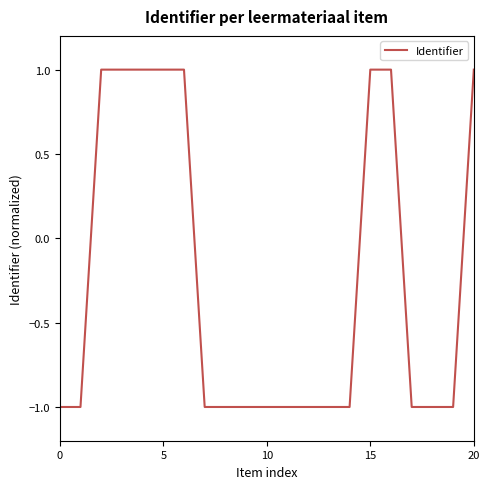

How many positive values are there?

8